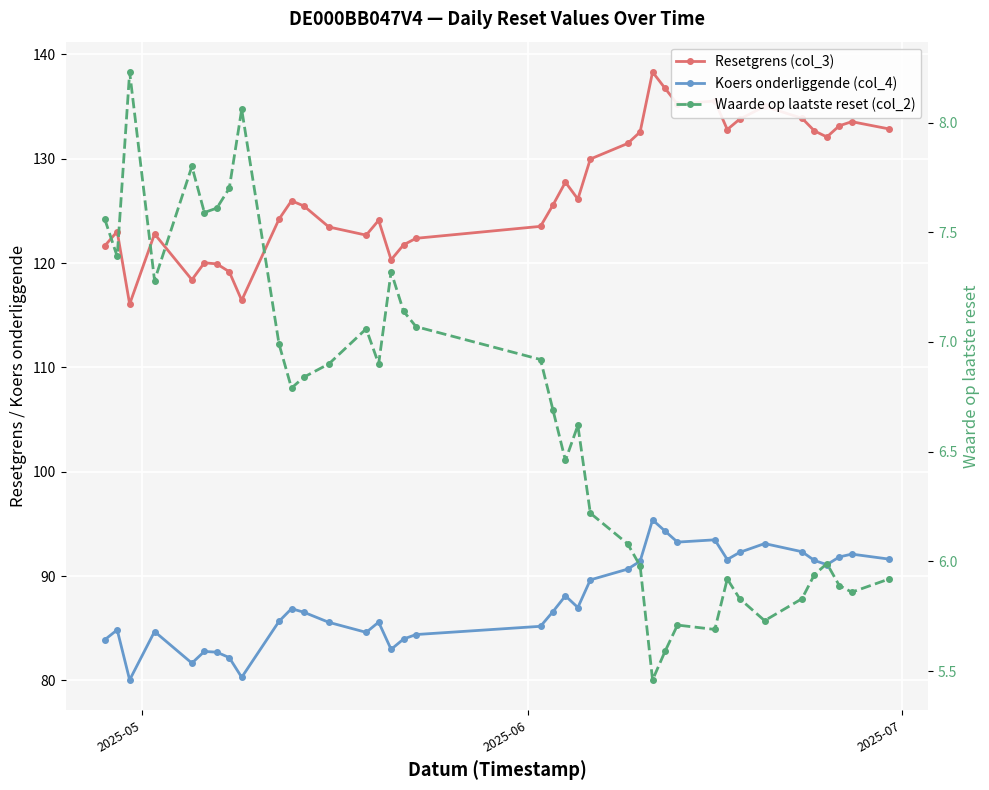

Reading left to right, extract all data points from this chart.

Resetgrens (col_3): 121.7	123.0	116.1	122.8	118.4	120.0	119.9	119.2	116.4	124.2	126.0	125.5	123.5	122.7	124.1	120.3	121.8	122.4	123.5	125.6	127.8	126.1	130.0	131.5	132.6	138.3	136.8	135.2	135.5	132.8	133.8	135.0	133.9	132.7	132.1	133.2	133.6	132.9
Koers onderliggende (col_4): 83.9	84.8	80.0	84.7	81.7	82.8	82.7	82.2	80.3	85.7	86.9	86.5	85.6	84.6	85.6	83.0	84.0	84.4	85.2	86.6	88.1	87.0	89.6	90.7	91.4	95.4	94.3	93.3	93.5	91.6	92.3	93.1	92.3	91.5	91.1	91.8	92.1	91.6
Waarde op laatste reset (col_2): 7.6	7.4	8.2	7.3	7.8	7.6	7.6	7.7	8.1	7.0	6.8	6.8	6.9	7.1	6.9	7.3	7.1	7.1	6.9	6.7	6.5	6.6	6.2	6.1	6.0	5.5	5.6	5.7	5.7	5.9	5.8	5.7	5.8	5.9	6.0	5.9	5.9	5.9